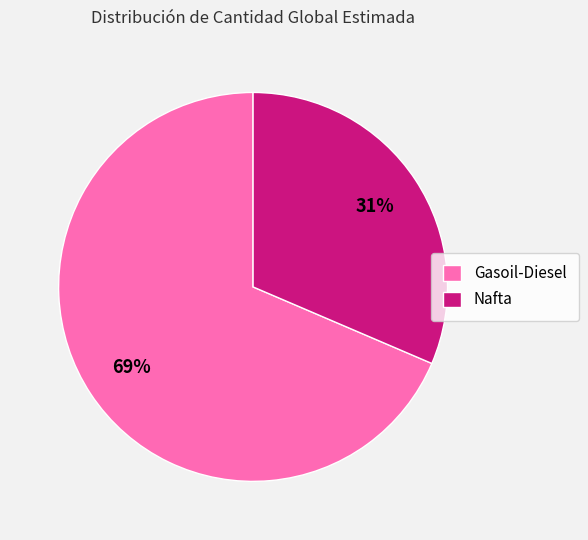

Is there a majority slice in this chart?

Yes